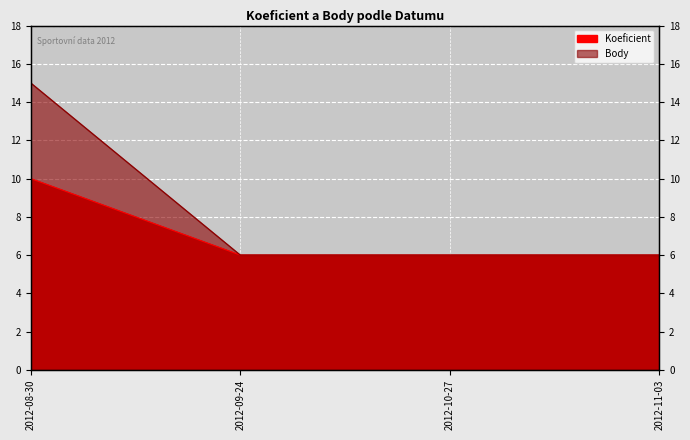

What is the label of the 2nd point from the left?

2012-09-24